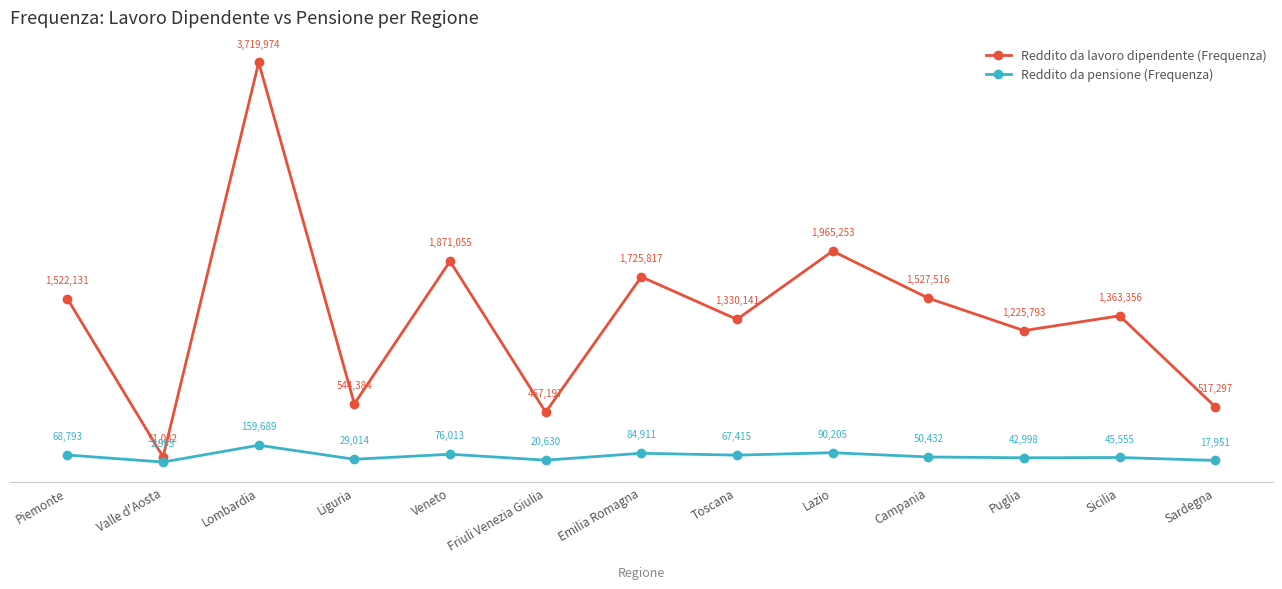

Does the chart display data point markers on the line(s)?

Yes